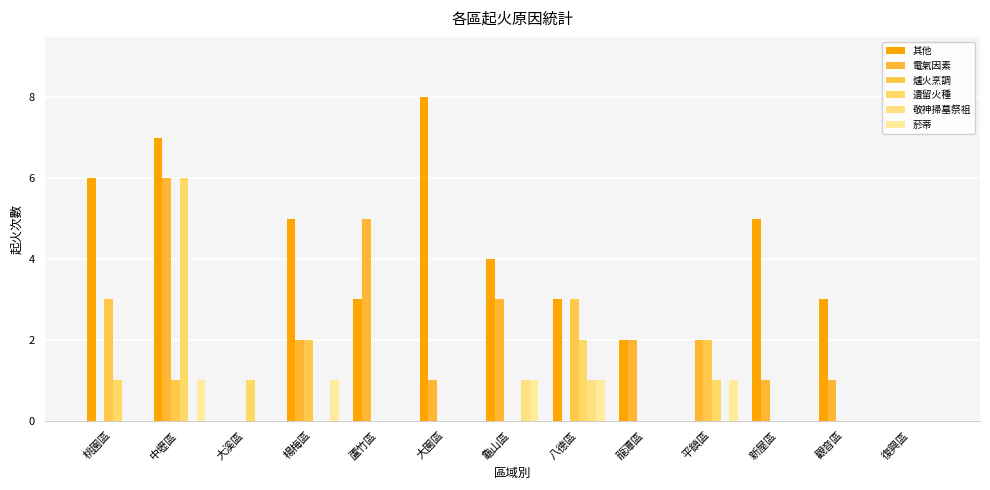

What is the spread (max minus min) of values at 龍潭區?

2